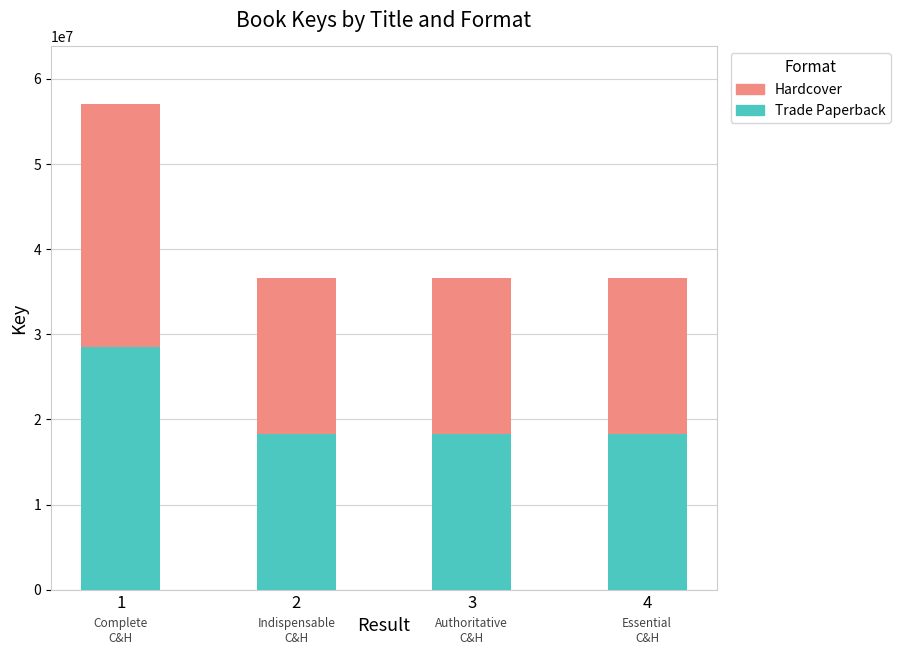

What is the total value across all series at 4?

36650096